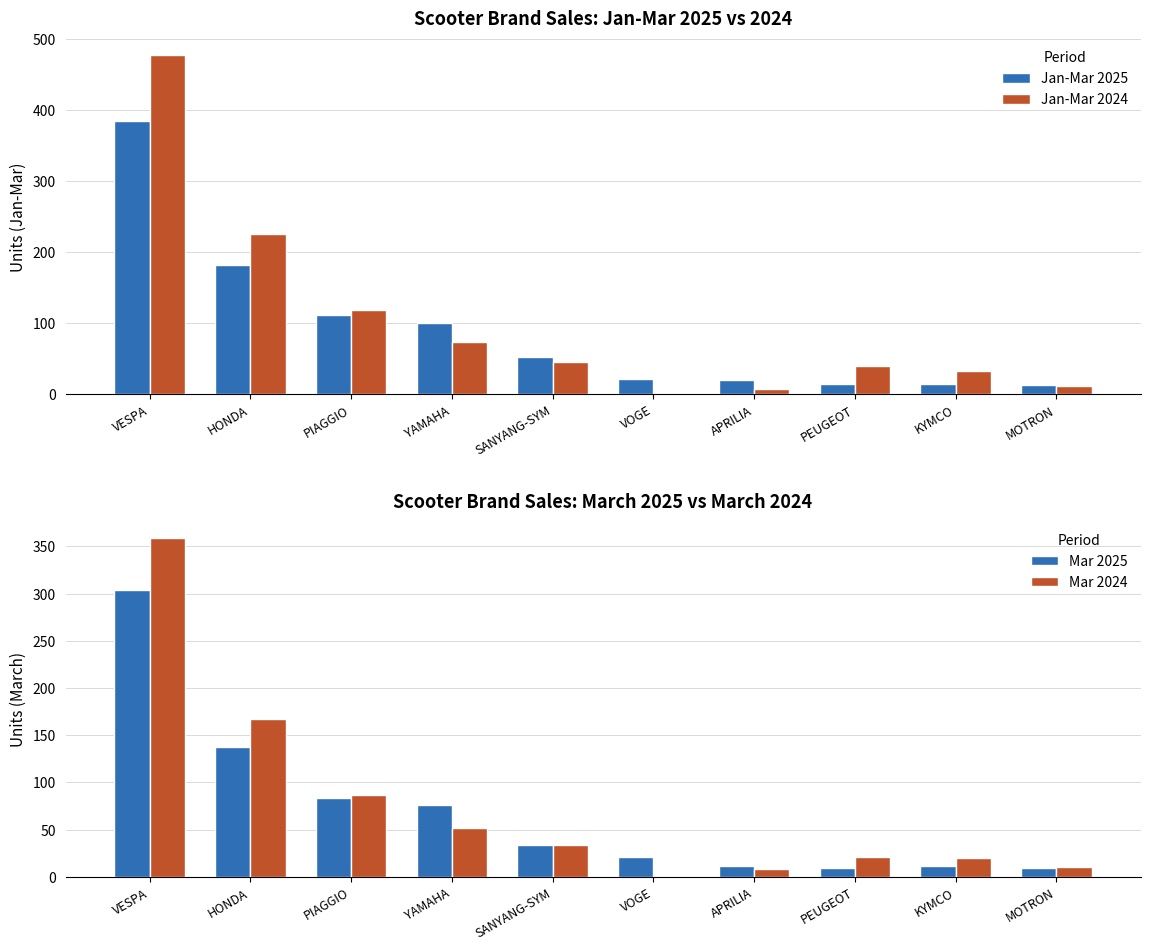

At which category is the sum across all series the highest?

VESPA